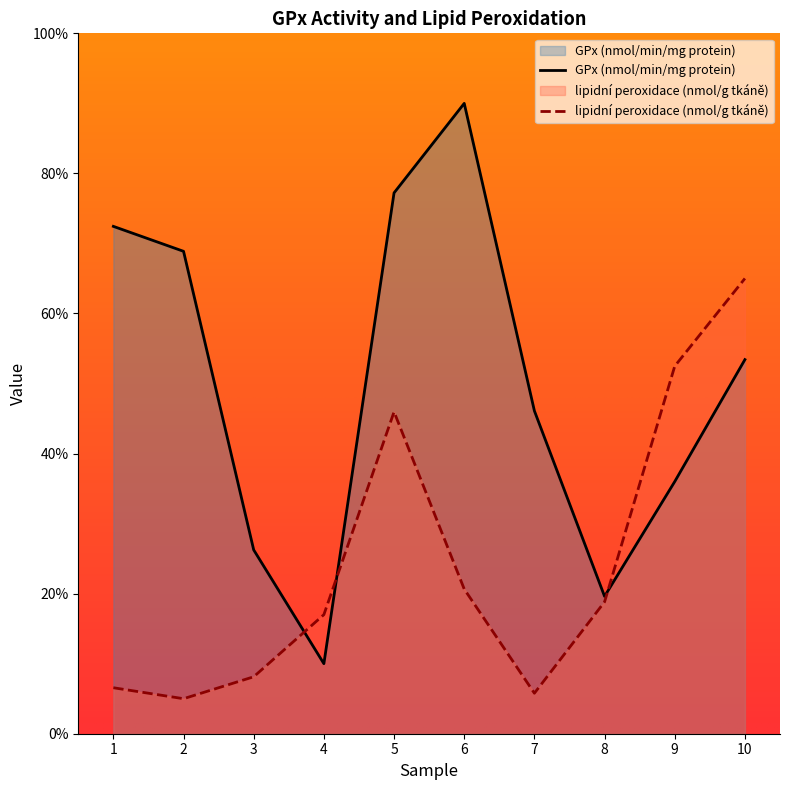

At which category does the chart reach its peak across all series?

6